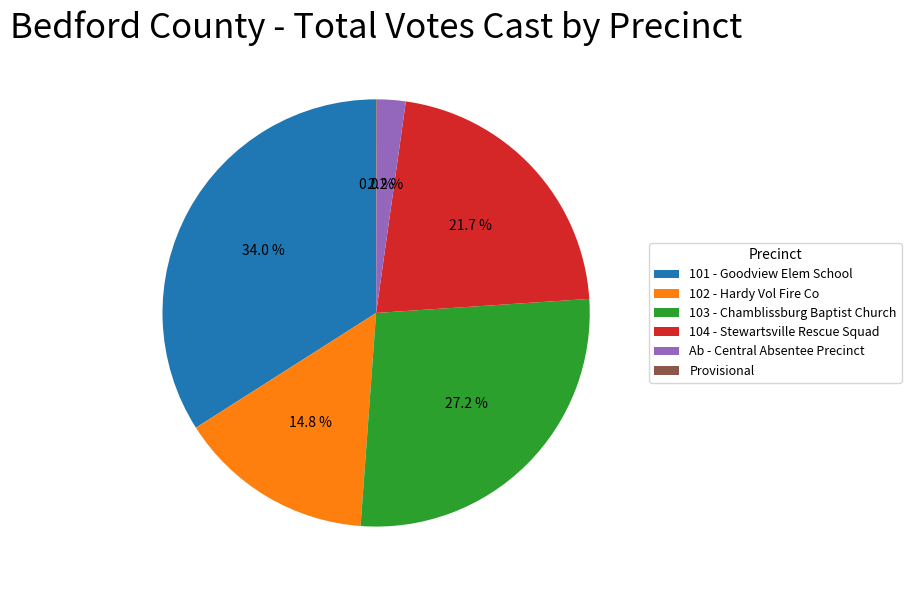

Is there any slice that represents more than half of the pie?

No